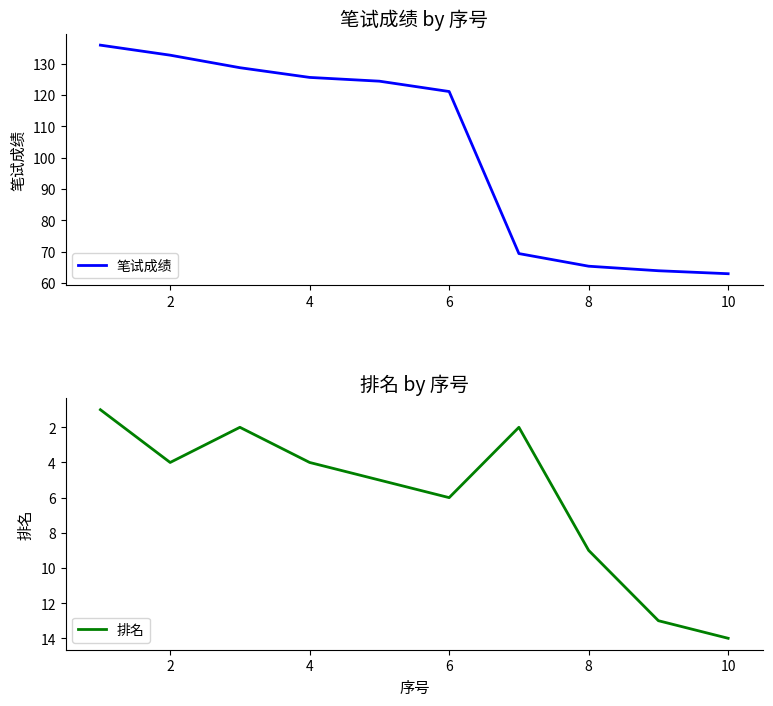

What is the difference between the 笔试成绩 values at 8 and 2?

67.4